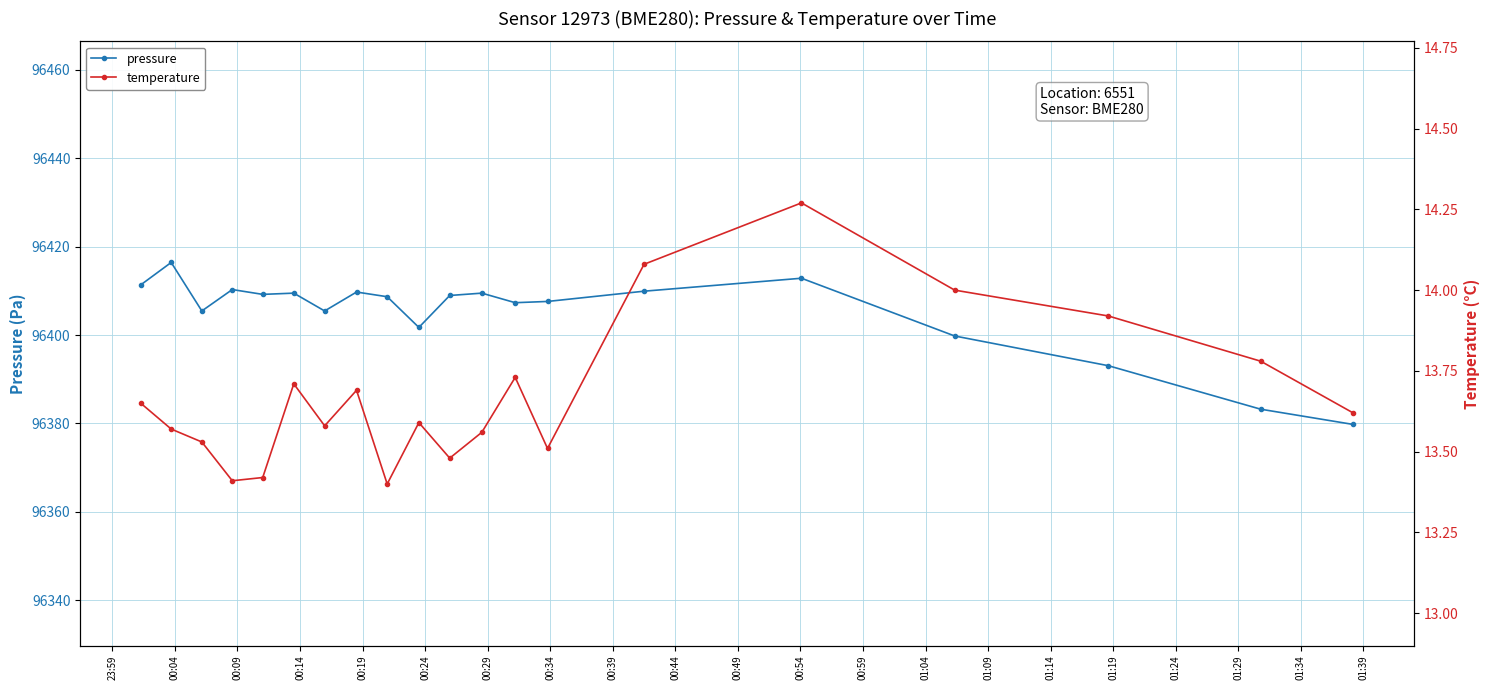

How many lines are shown in the chart?

2